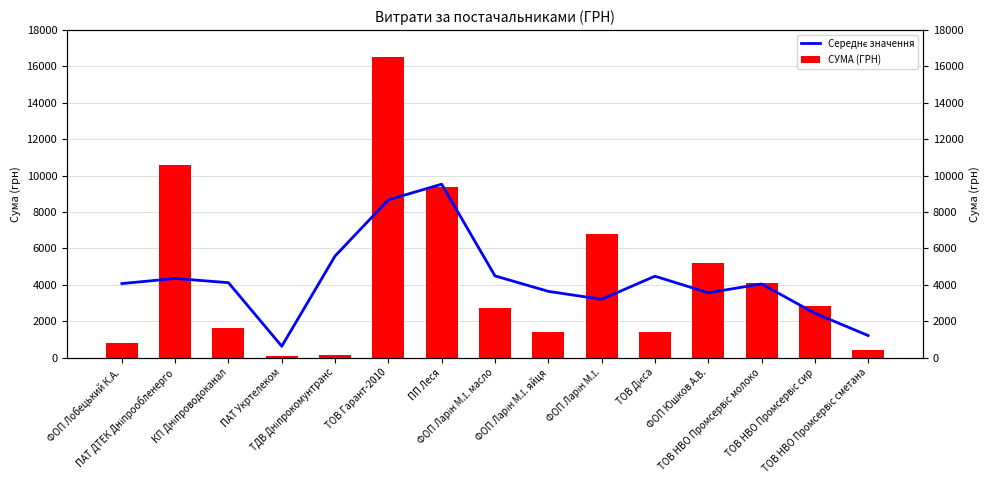

How many series are shown in this chart?

2